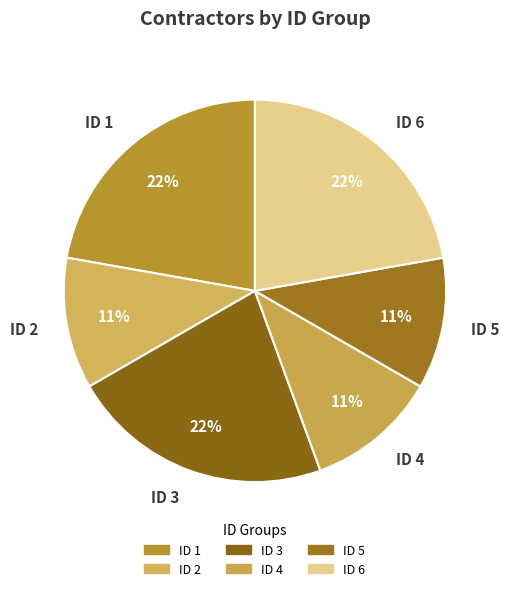

Between ID 4 and ID 3, which is larger?

ID 3